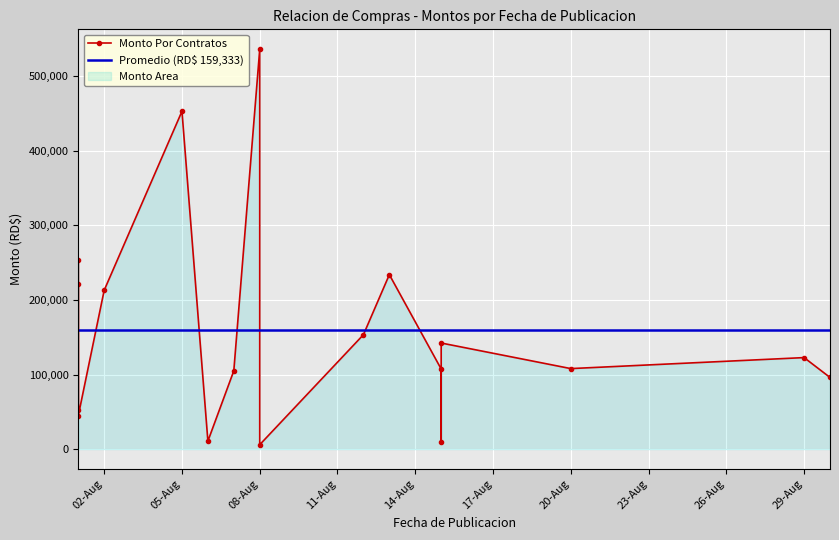

The chart shows a value of 142720 at 2024-08-07. True or false?

False